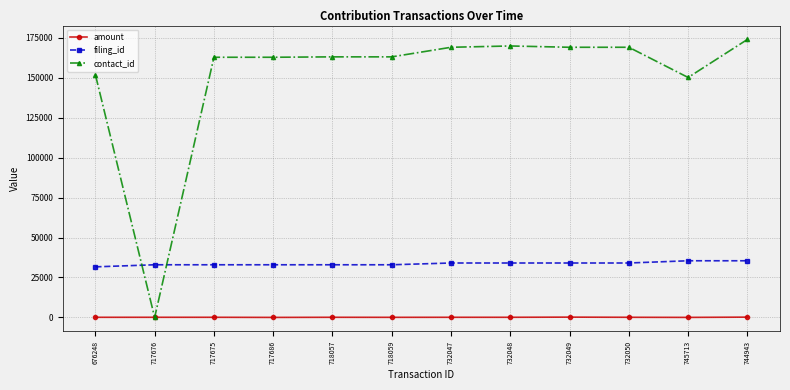

The value of contact_id at 732047 is 79597.5. True or false?

False